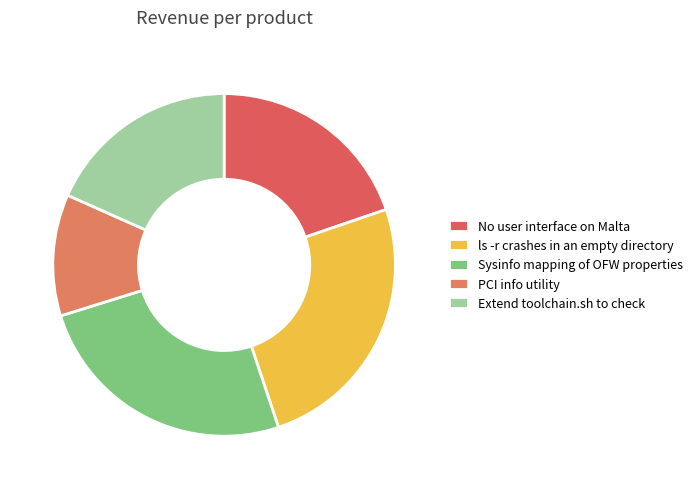

To the nearest percent, what percentage of the pie is Extend toolchain.sh to check?

18%